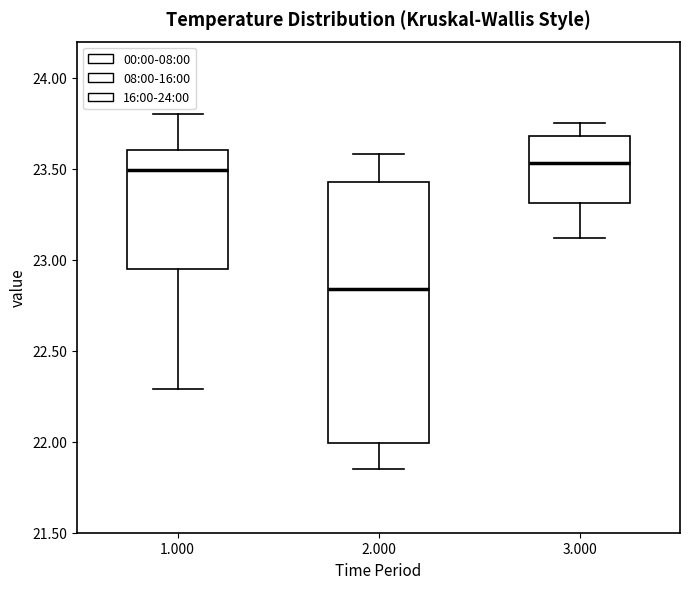

Reading left to right, transcribe this box plot: for each box, give where its median line is, the range the box spans, and where its two whiskers end, as read against the y-axis. The values are not printed on the chart, so give them approximately, as read against the axis.

1.000: median 23.50, box 22.95 to 23.60, whiskers 22.30 to 23.80
2.000: median 22.85, box 22.00 to 23.45, whiskers 21.85 to 23.60
3.000: median 23.55, box 23.30 to 23.70, whiskers 23.10 to 23.75